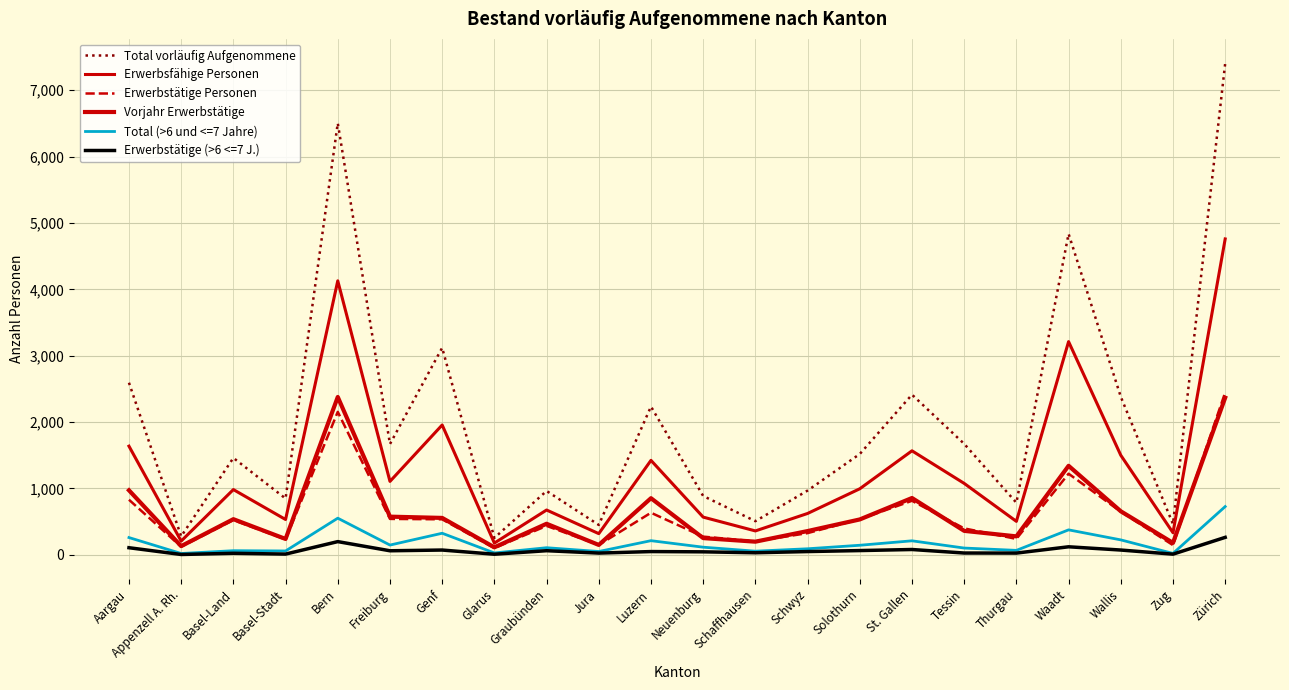

Rank the categories by Vorjahr Erwerbstätige value from highest to lowest.

Bern, Zürich, Waadt, Aargau, St. Gallen, Luzern, Wallis, Freiburg, Genf, Basel-Land, Solothurn, Graubünden, Tessin, Schwyz, Thurgau, Neuenburg, Basel-Stadt, Schaffhausen, Zug, Jura, Appenzell A. Rh., Glarus